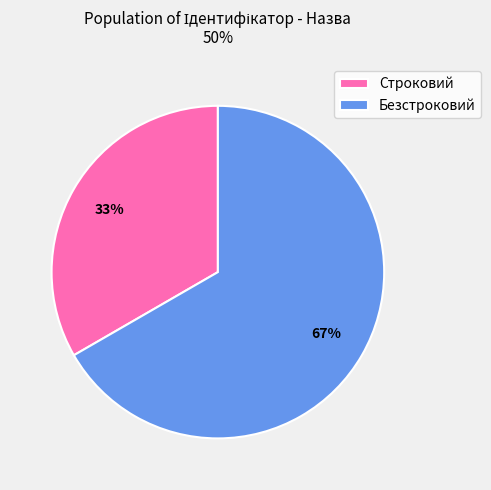

Rank the categories by value from lowest to highest.

Строковий, Безстроковий